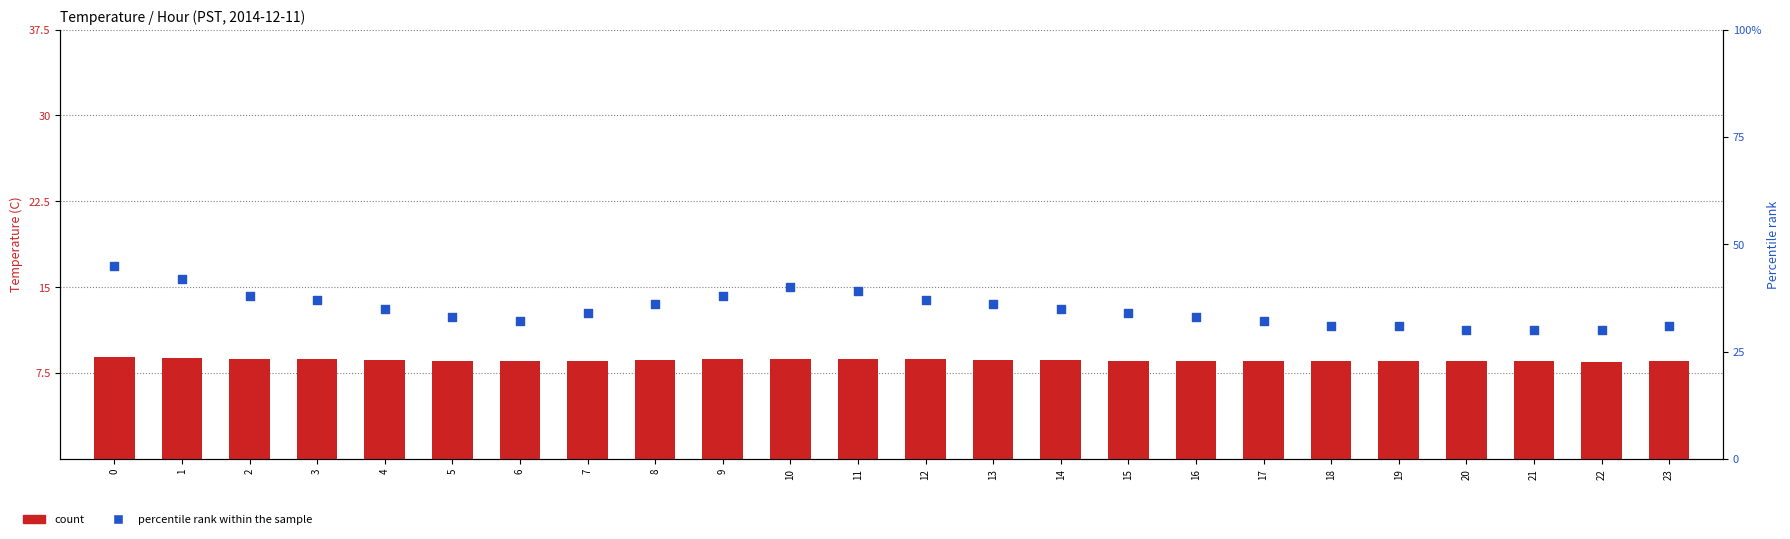

Is the value of percentile rank within the sample at 17 greater than the value of count at 3?

Yes